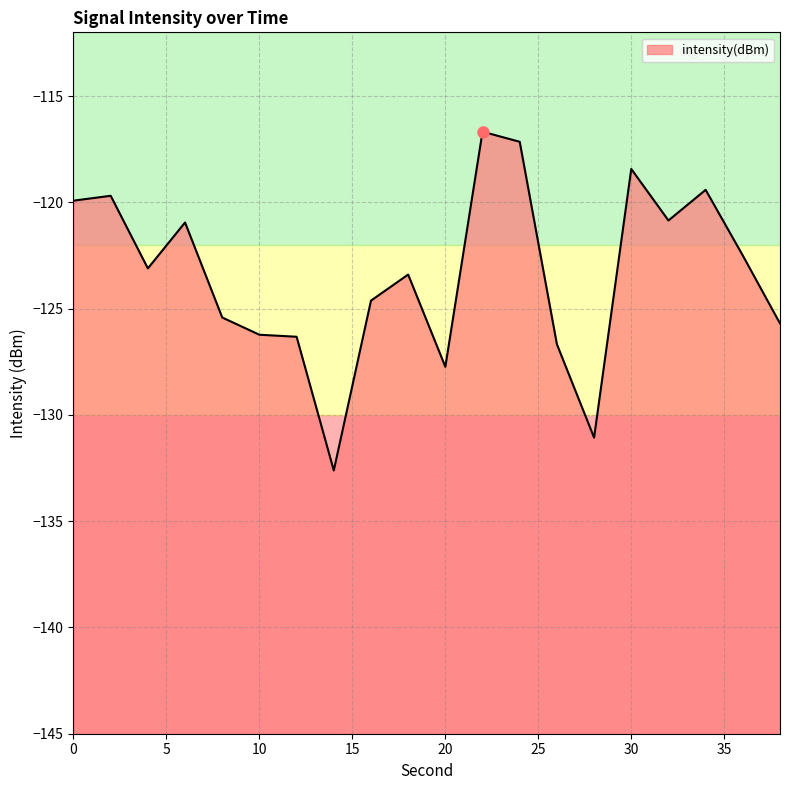

What is the average value?

-123.4